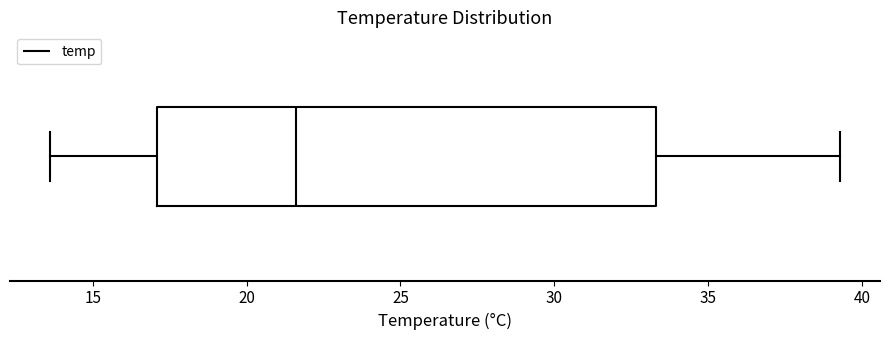

Read this box plot against the x-axis: the position of the median line, the range covered by the box, and the ends of both whiskers. The values are not printed on the chart, so give them approximately, as read against the axis.

median 21.5, box 17.0 to 33.5, whiskers 13.5 to 39.5